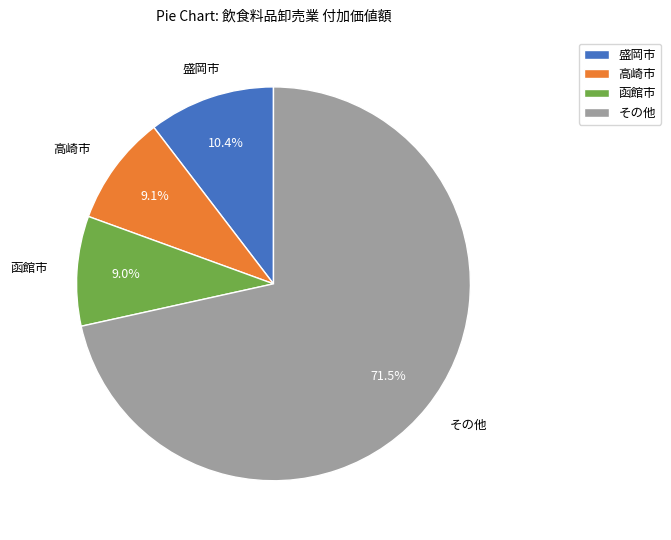

Which category has the biggest portion of the pie?

その他